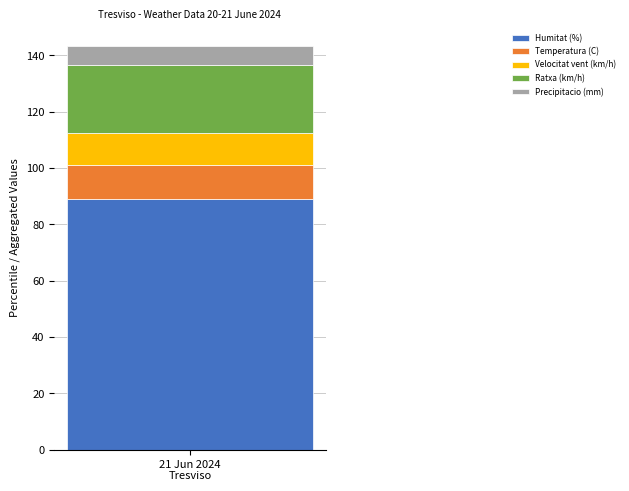

What is the maximum value for Humitat (%)?

88.9